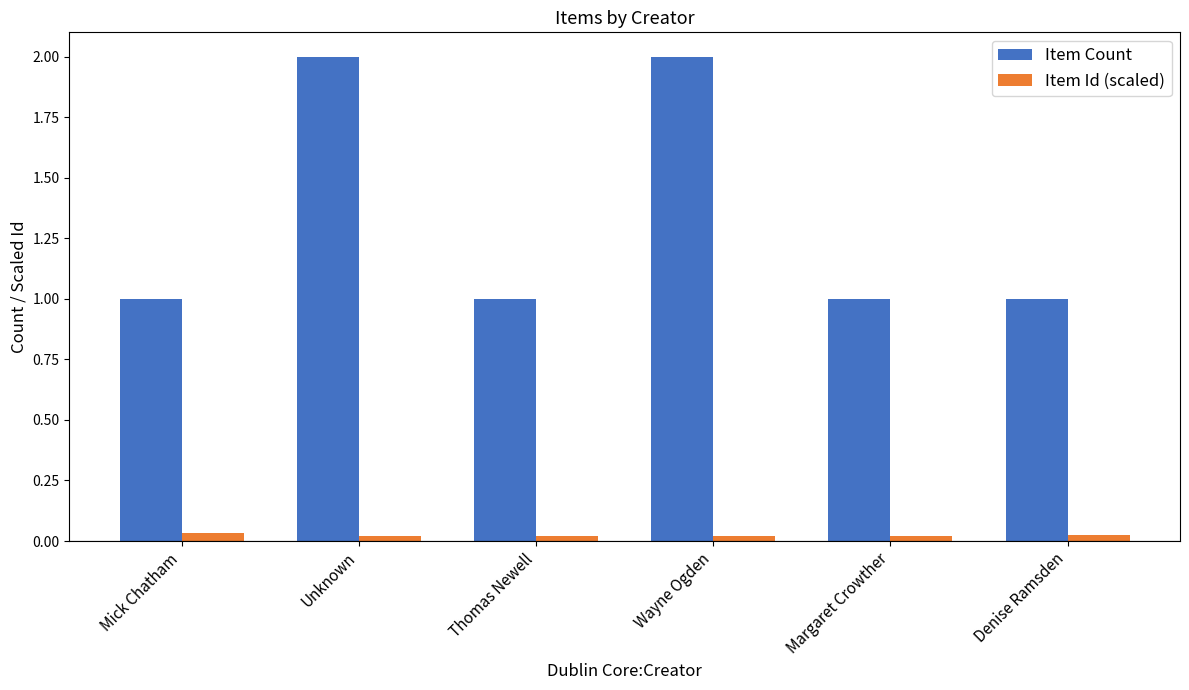

Does the chart contain any negative values?

No